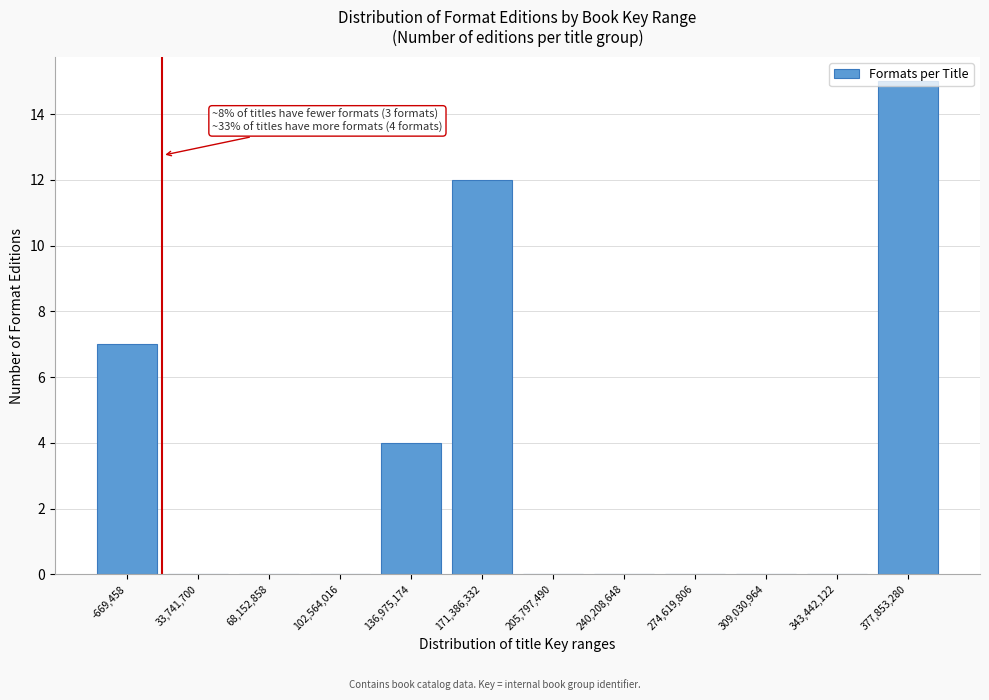

What is the change in value from 171,386,332 to 274,619,806?

-12